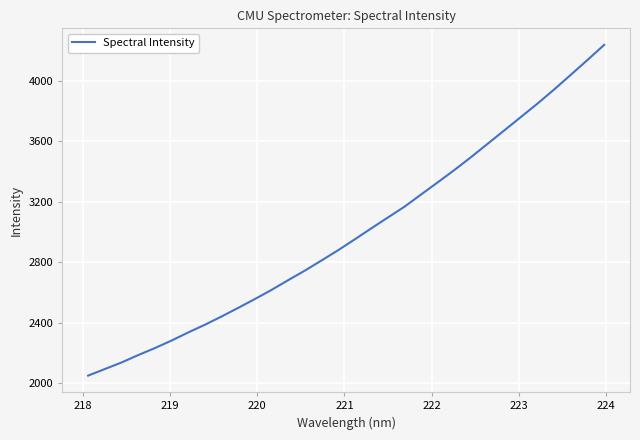

What is the sum of all values?

95869.0